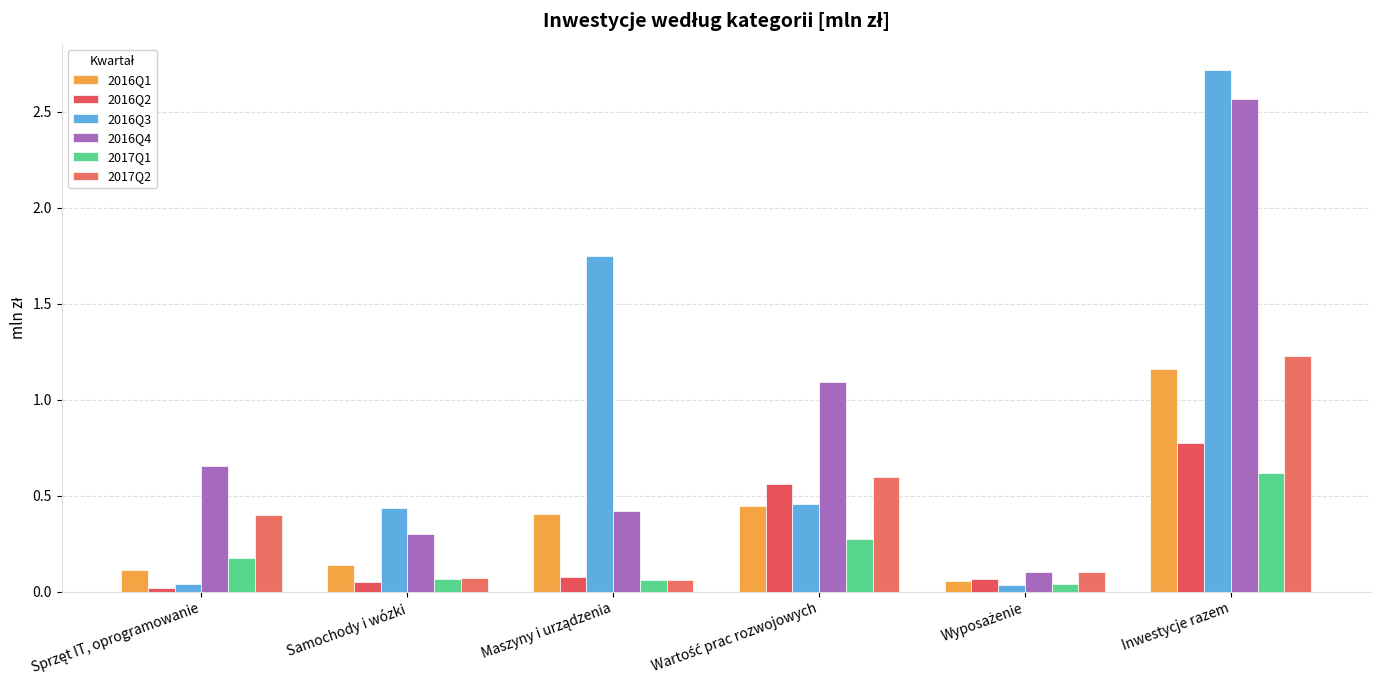

At which category does the chart reach its peak across all series?

Inwestycje razem